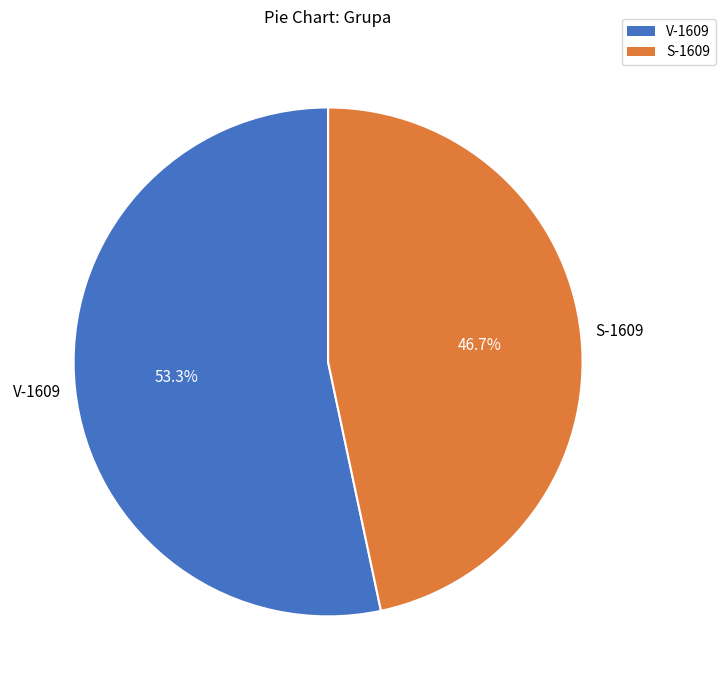

Approximately how many times larger is the value at S-1609 compared to V-1609?

0.9